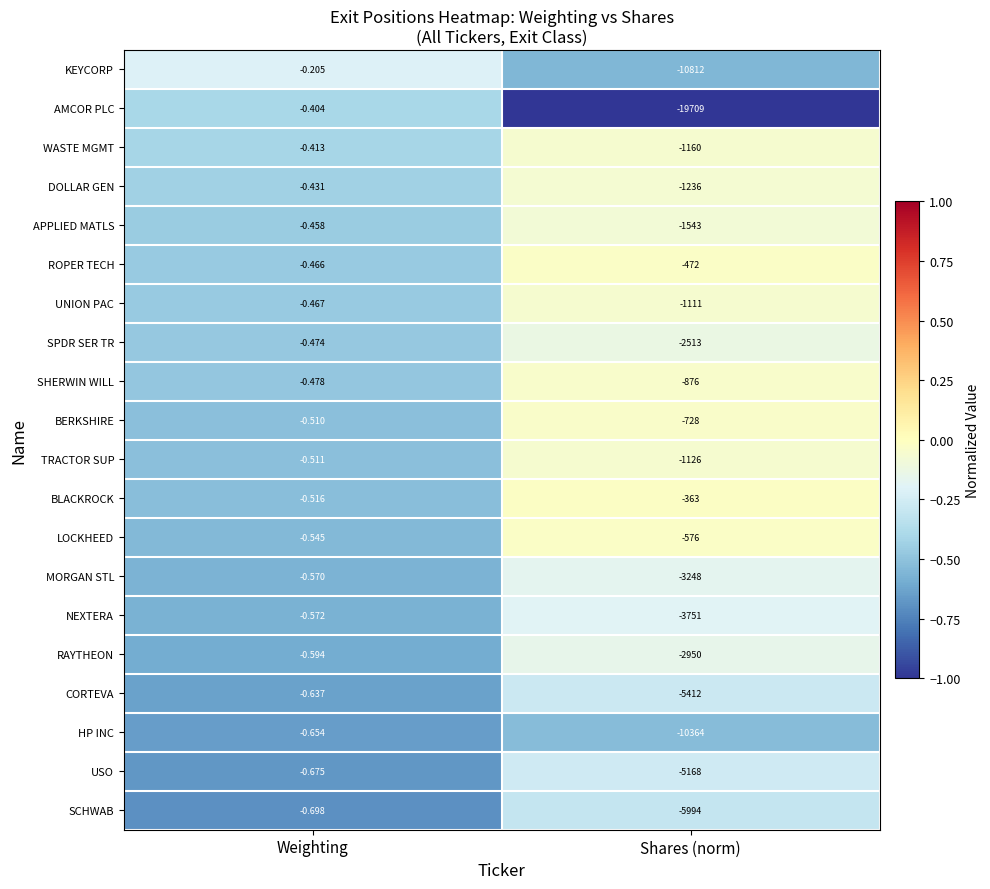

Which series has the largest total across all categories?

BLACKROCK